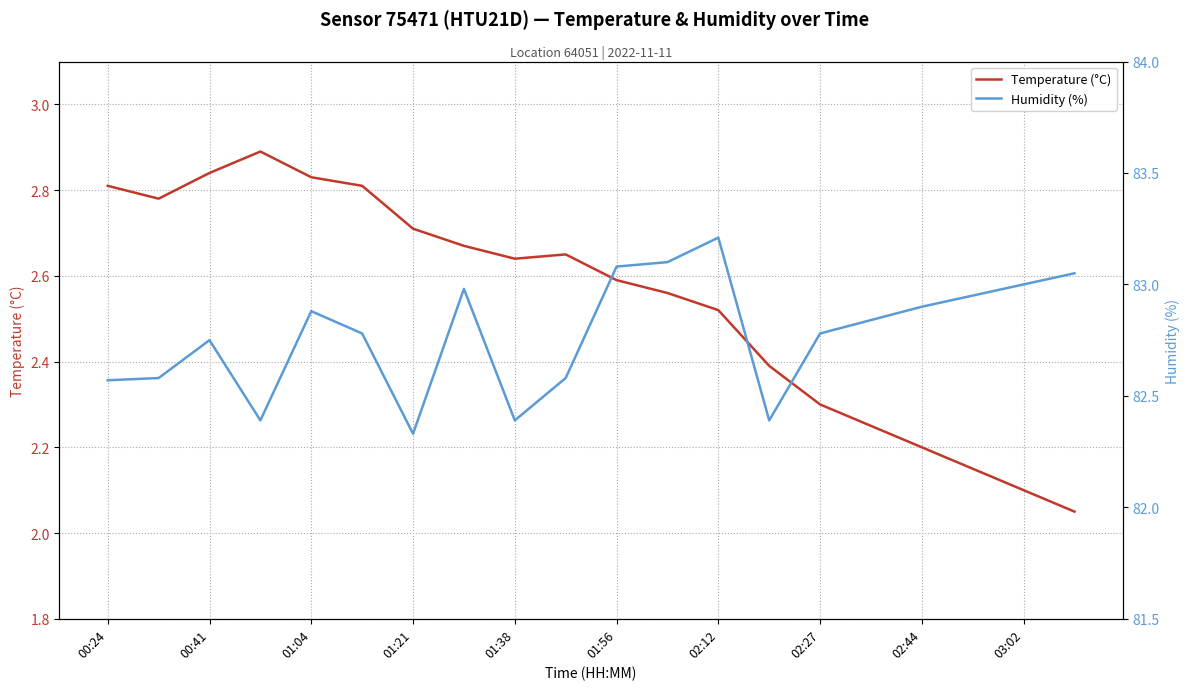

The Temperature (°C) series shows 3.9 at 01:38. True or false?

False